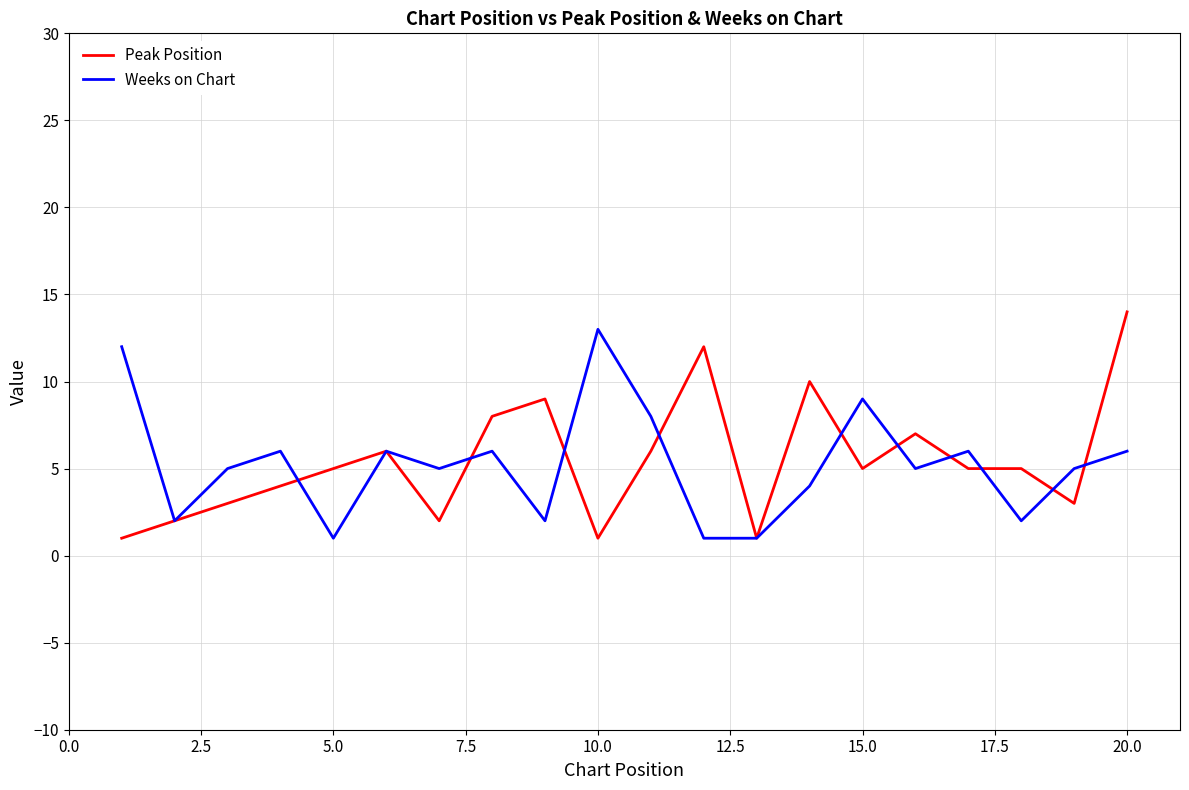

What is the greatest value displayed?

14